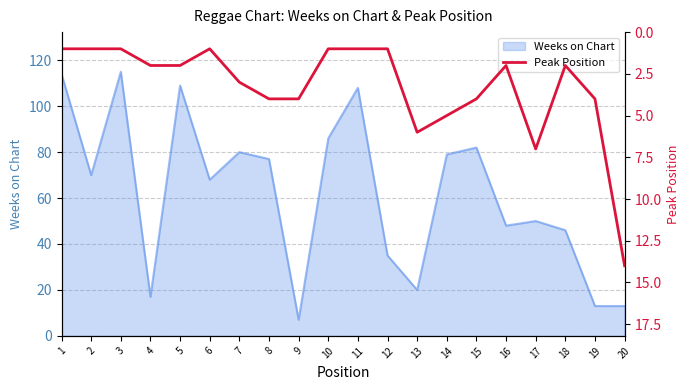

How many data points are less than 2?

7